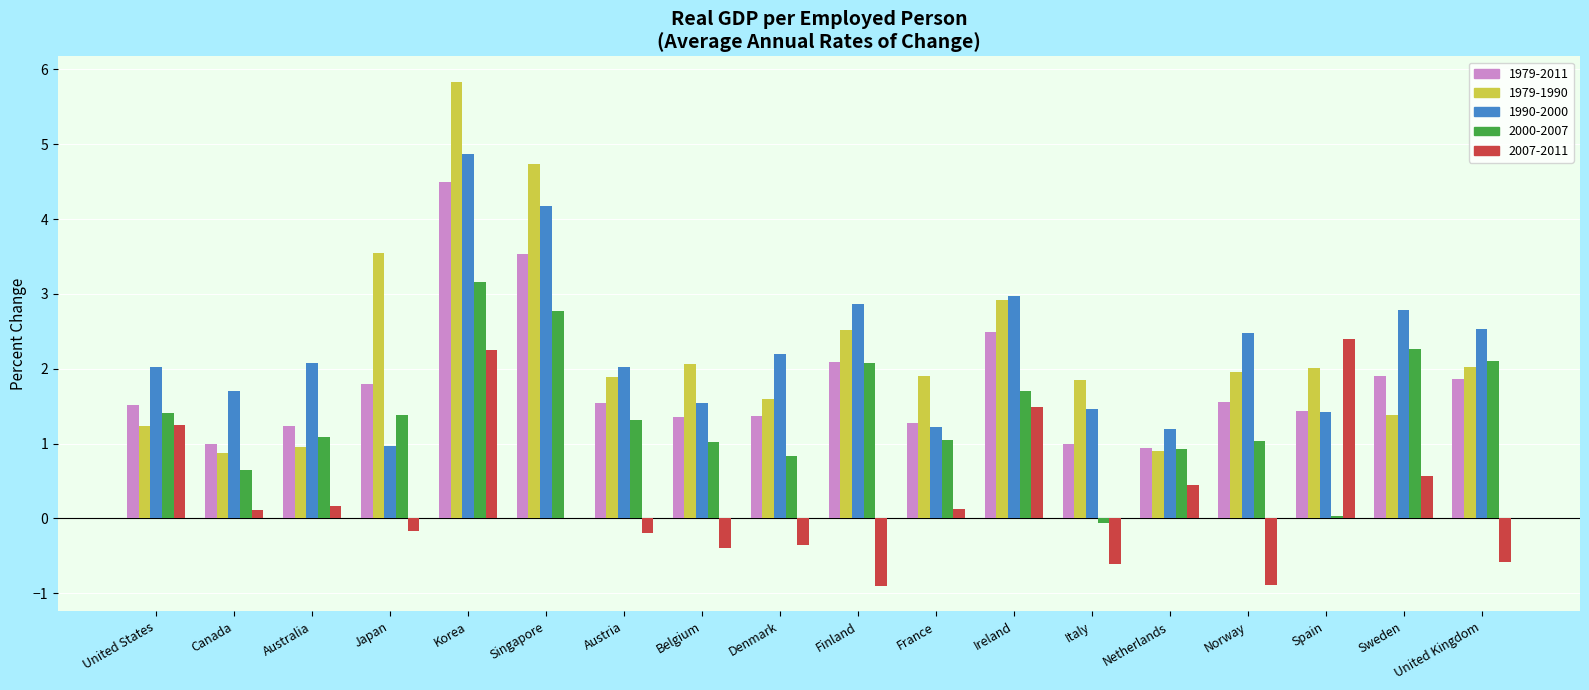

Does the chart contain stacked bars?

No